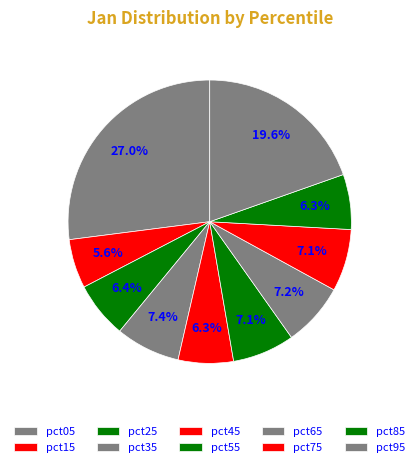

How many segments does this pie chart have?

10